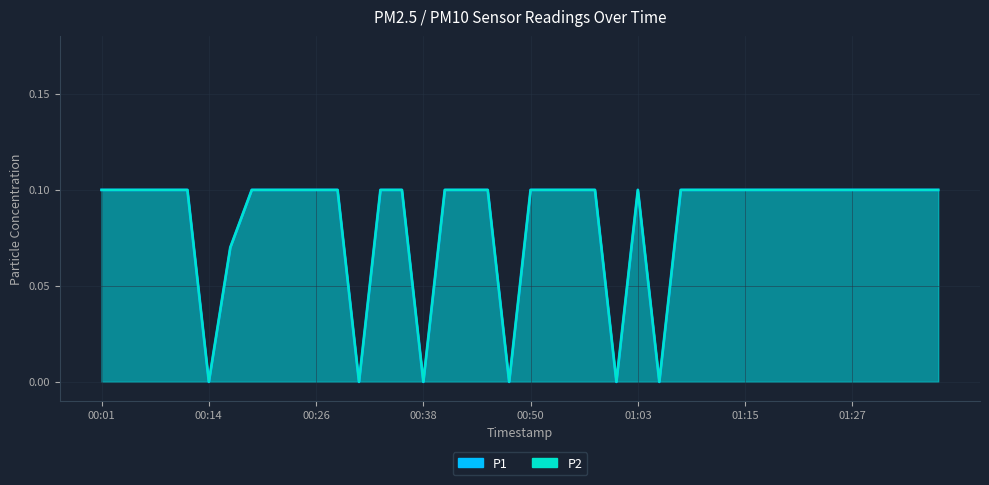

Count the P2 values in the range 0 to 1.

40